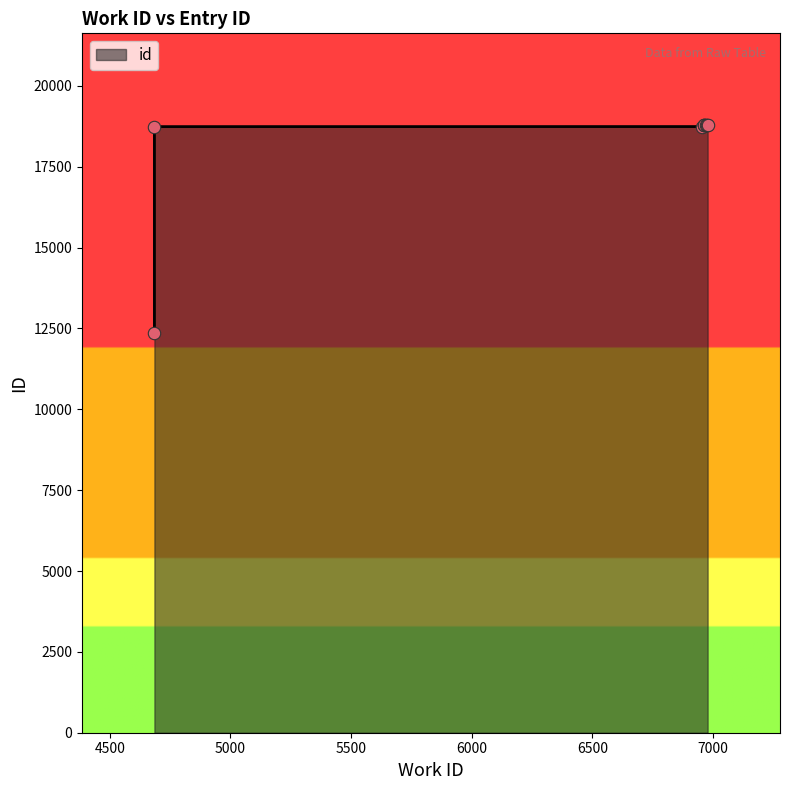

Between 6975 and 4685, which is larger?

6975